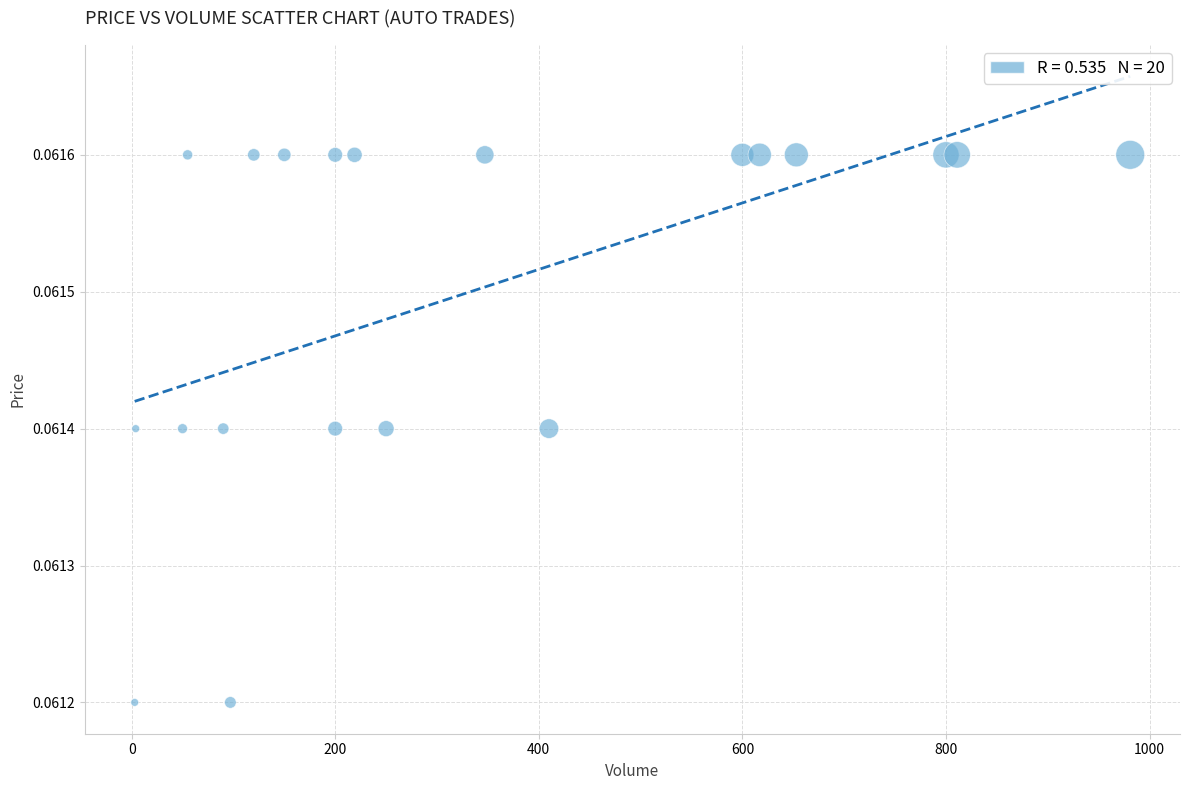

What is the range of X values (max minus min)?

978.0